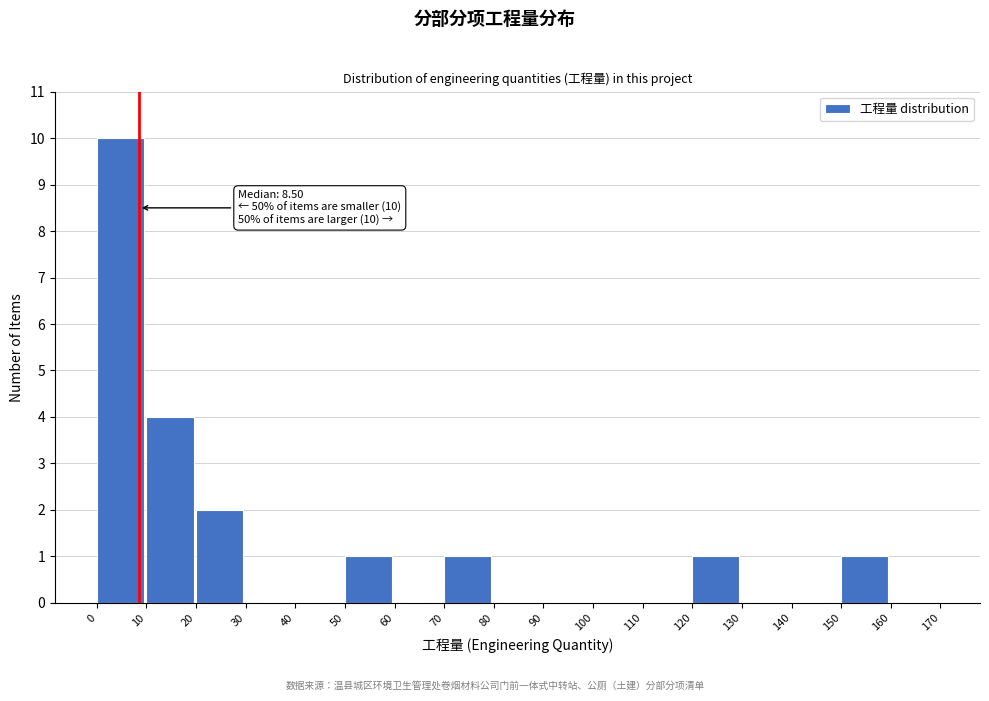

Which range on the x-axis has the tallest bar?

0 to 10